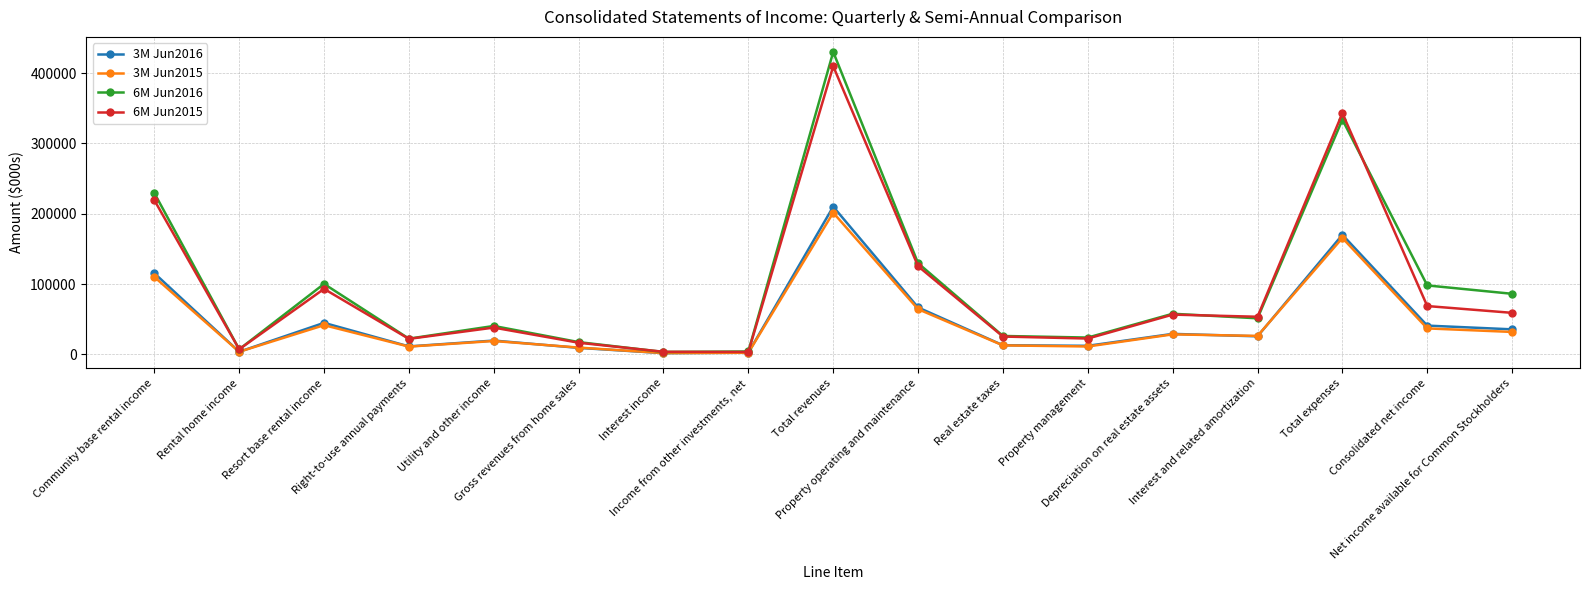

True or false: 3M Jun2016 has more than 2 points higher than both neighbors.

True